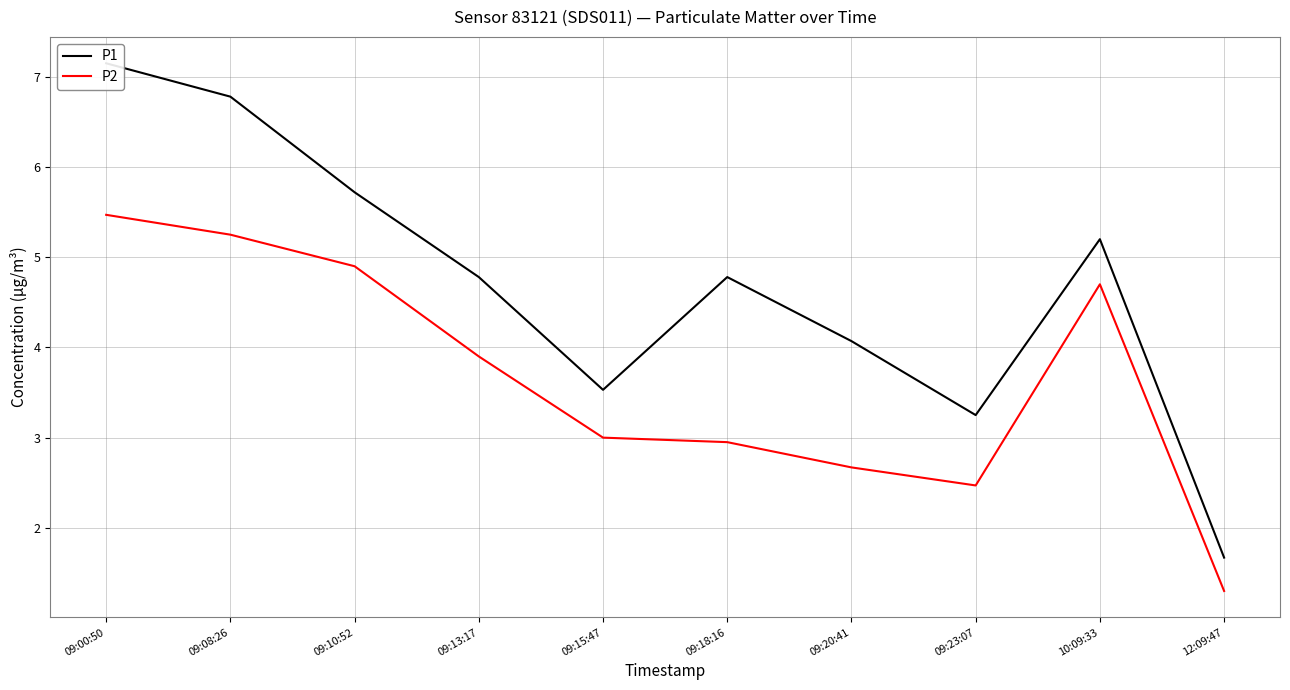

True or false: P1 and P2 cross at least once.

False